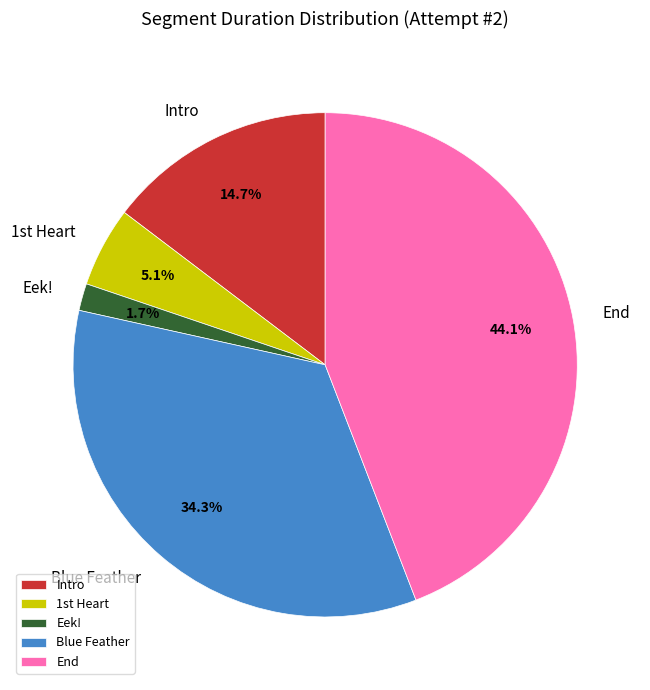

How many segments does this pie chart have?

5